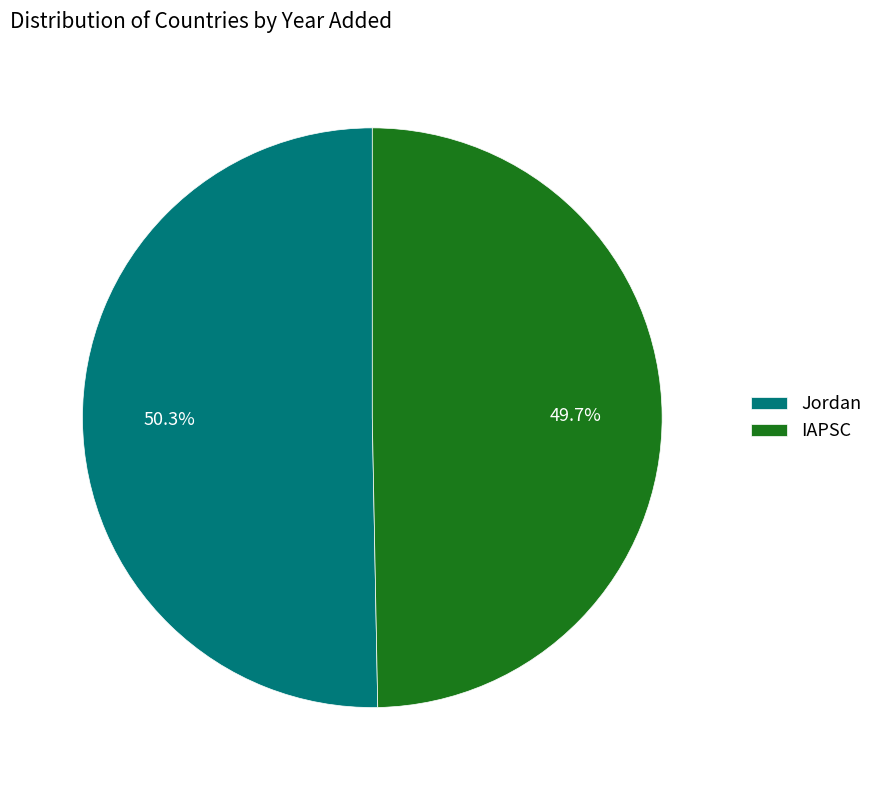

To the nearest percent, what percentage of the pie is Jordan?

50%